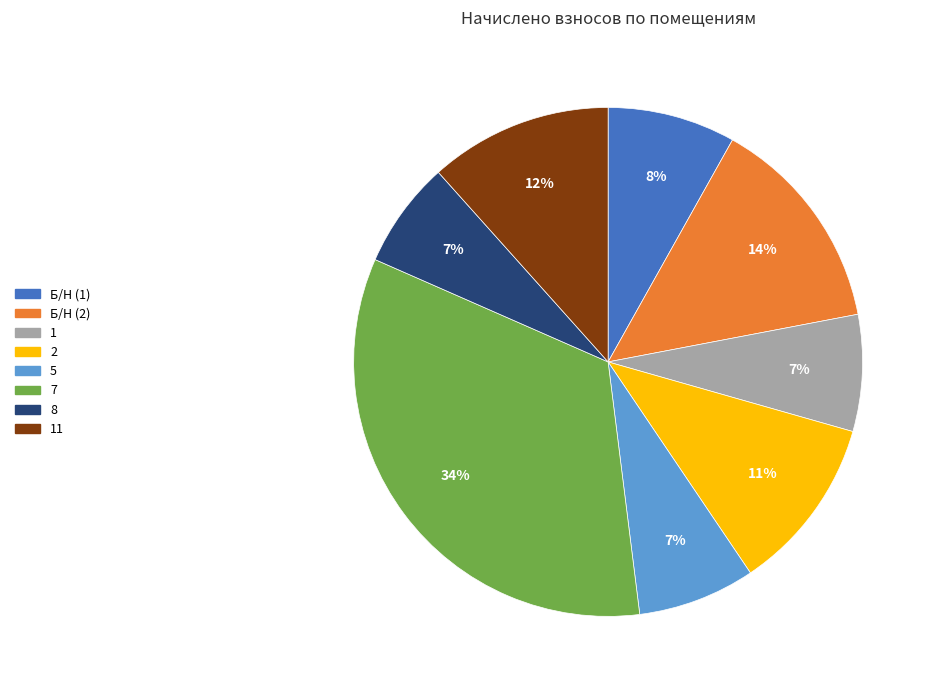

To the nearest percent, what is the difference between the largest and smallest slice percentages?

27%